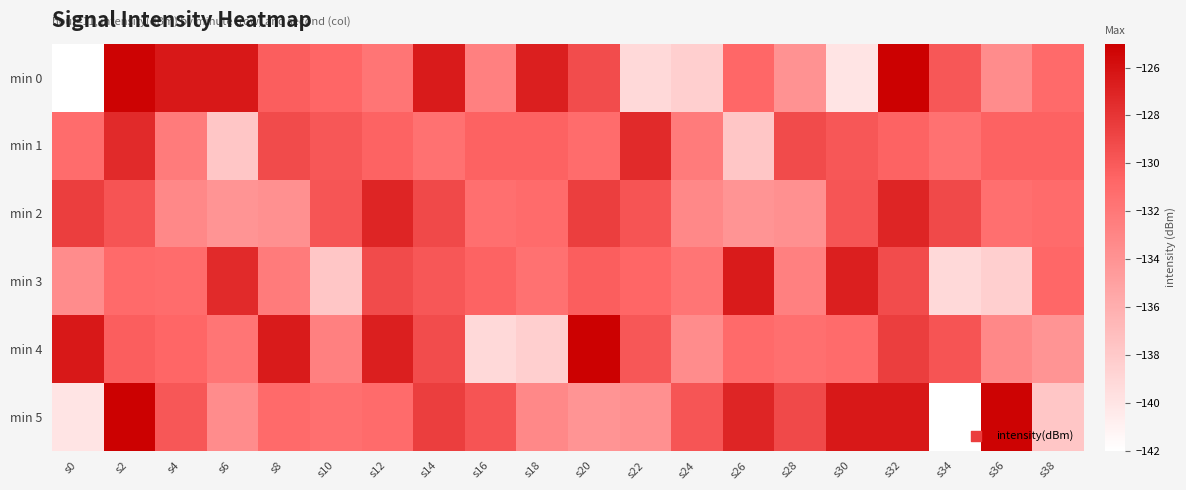

At s0, list the series in order from smallest to largest.

min 0, min 5, min 3, min 1, min 2, min 4